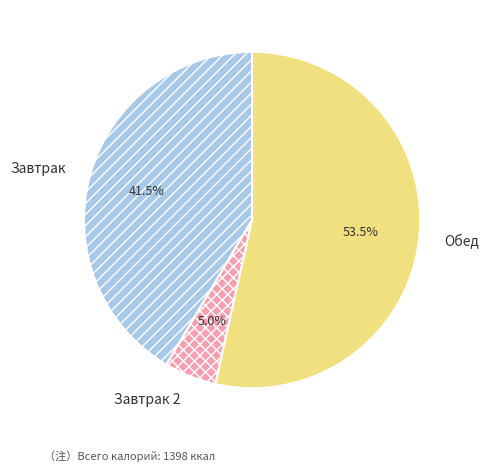

To the nearest percent, what is the average slice percentage?

33%